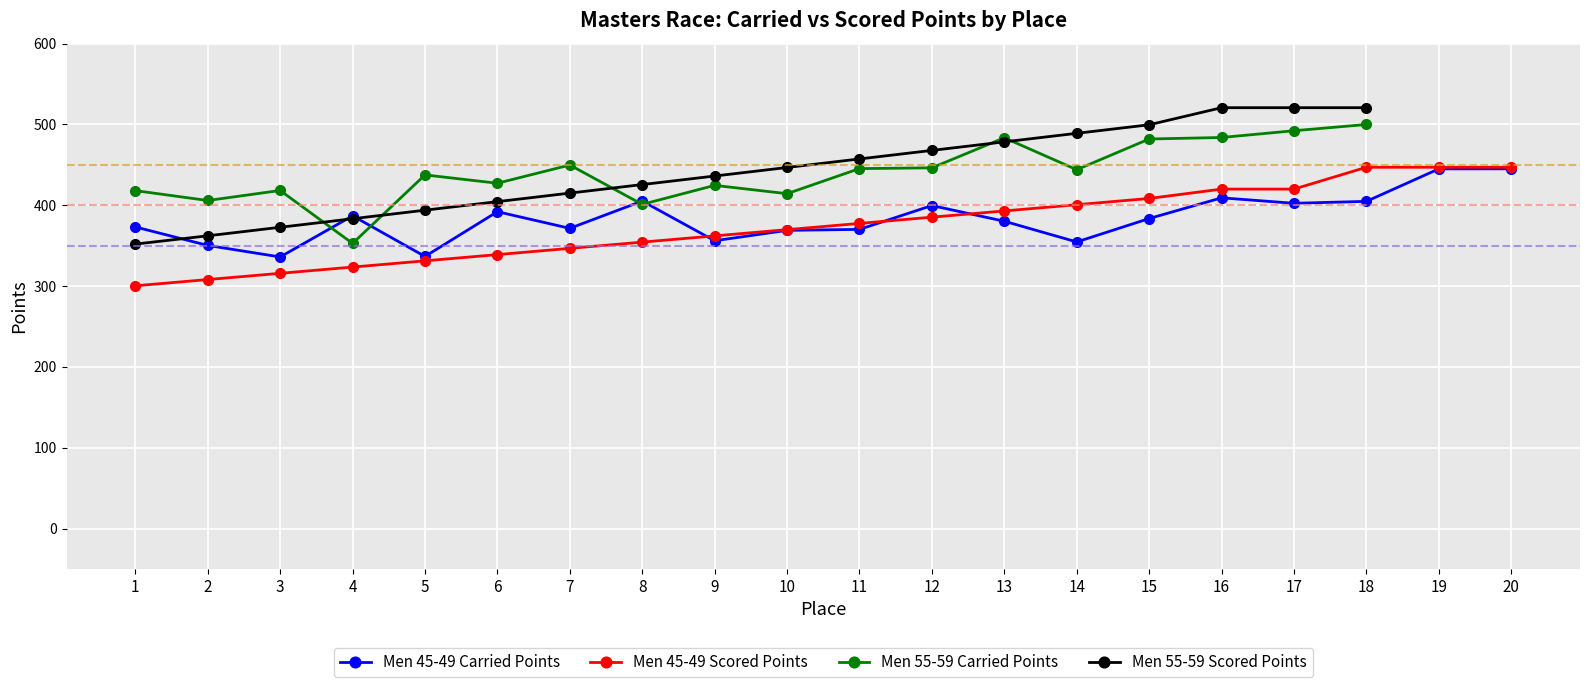

What is the value of the Men 45-49 Scored Points point at the 3rd from the left?

315.9